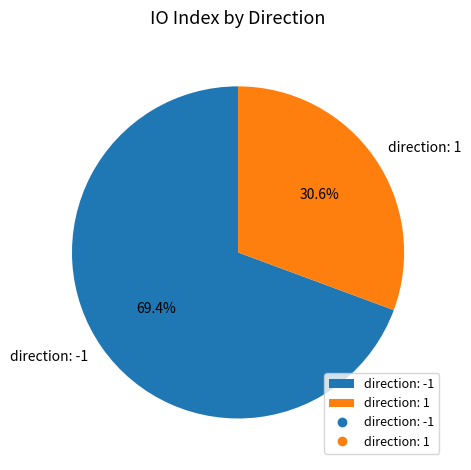

To the nearest percent, what is the average slice percentage?

50%